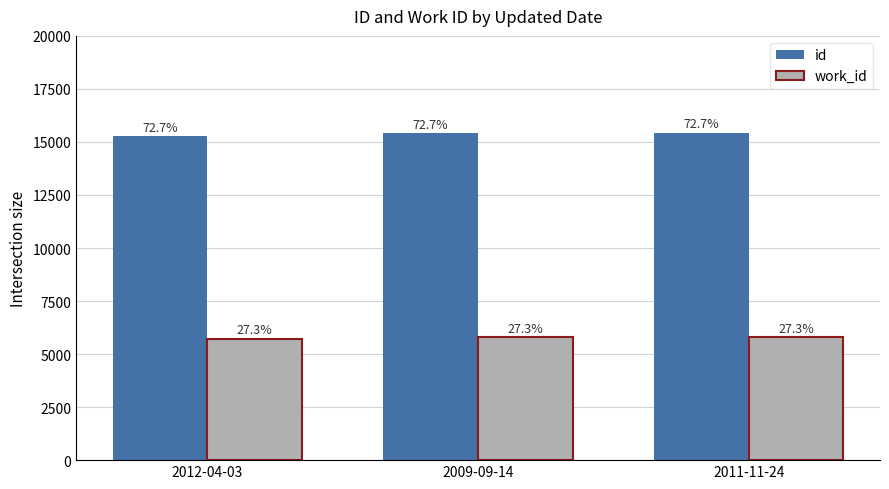

The work_id series shows 5732 at 2012-04-03. True or false?

True